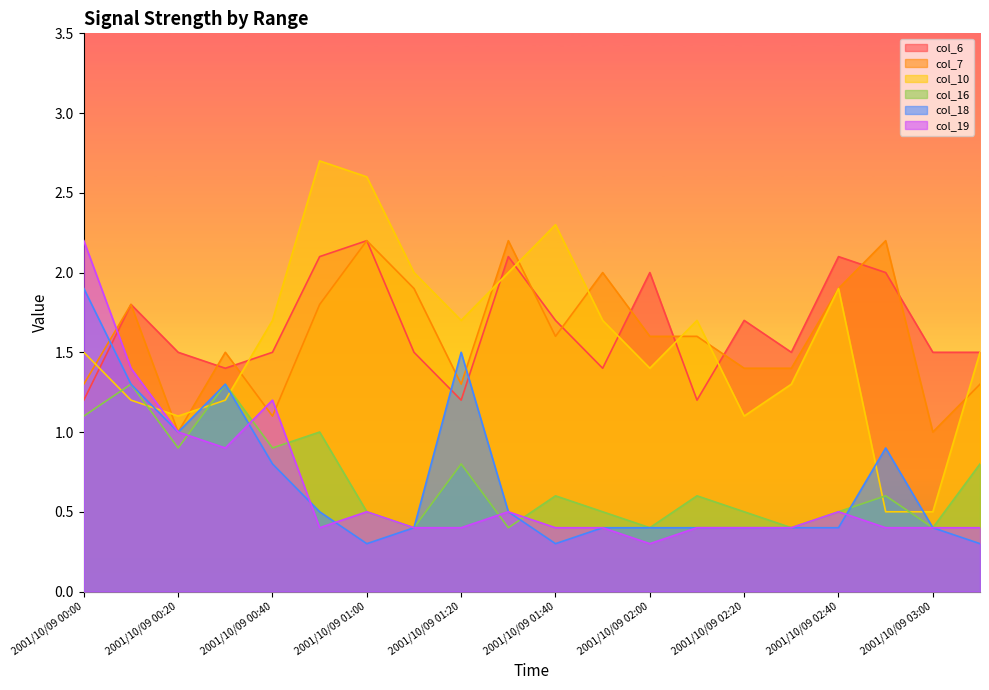

True or false: col_6 has a value of 2.1 at 2001/10/09 00:50.

True